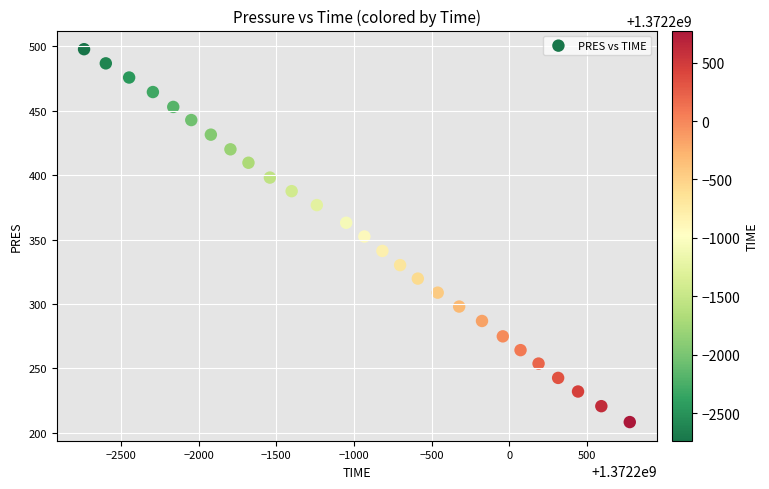

What is the range of X values (max minus min)?

3512.0